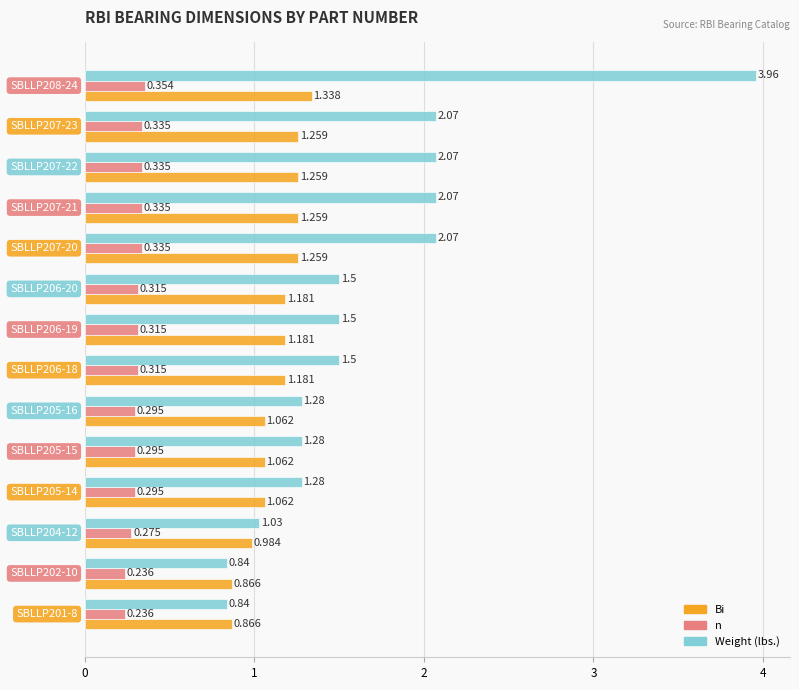

Rank the series by their average value, from highest to lowest.

Weight (lbs.), Bi, n